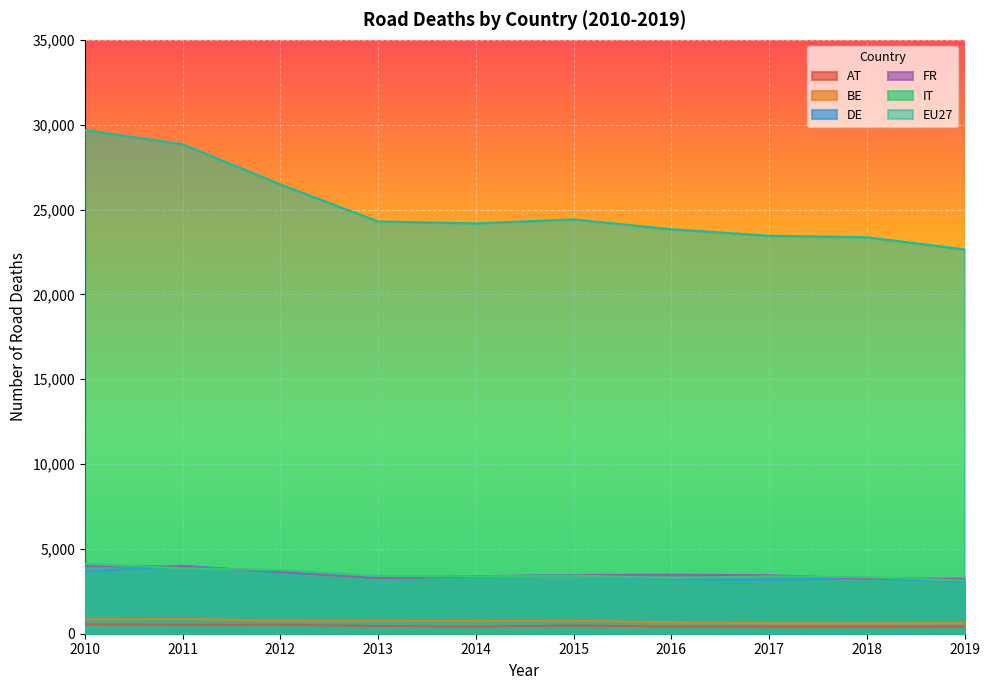

Which category has the lowest value across all series?

2018